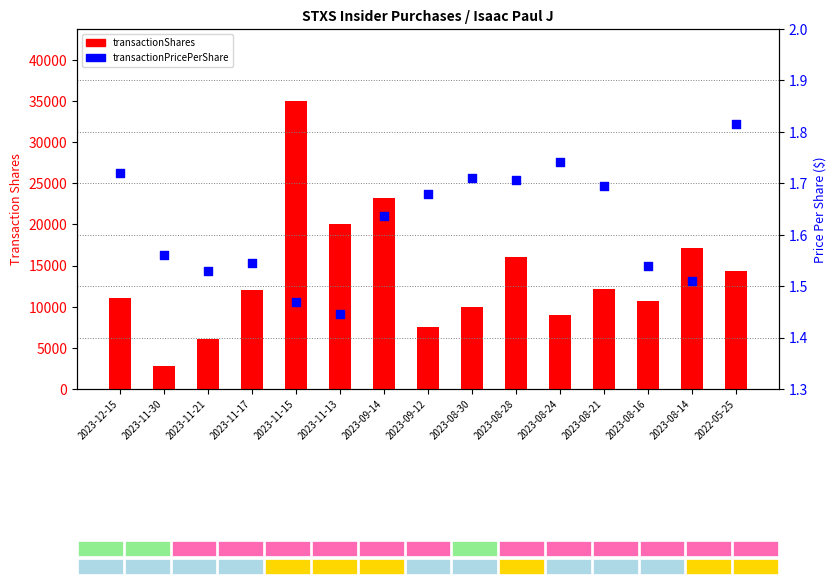

Which series has the largest total across all categories?

transactionShares